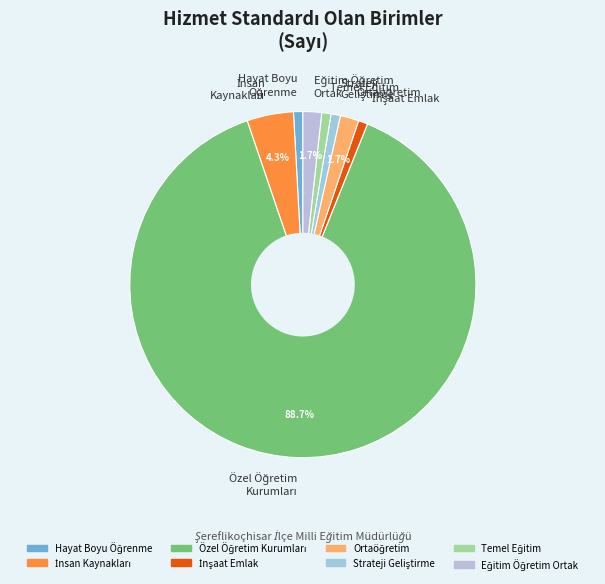

Is there a majority slice in this chart?

Yes